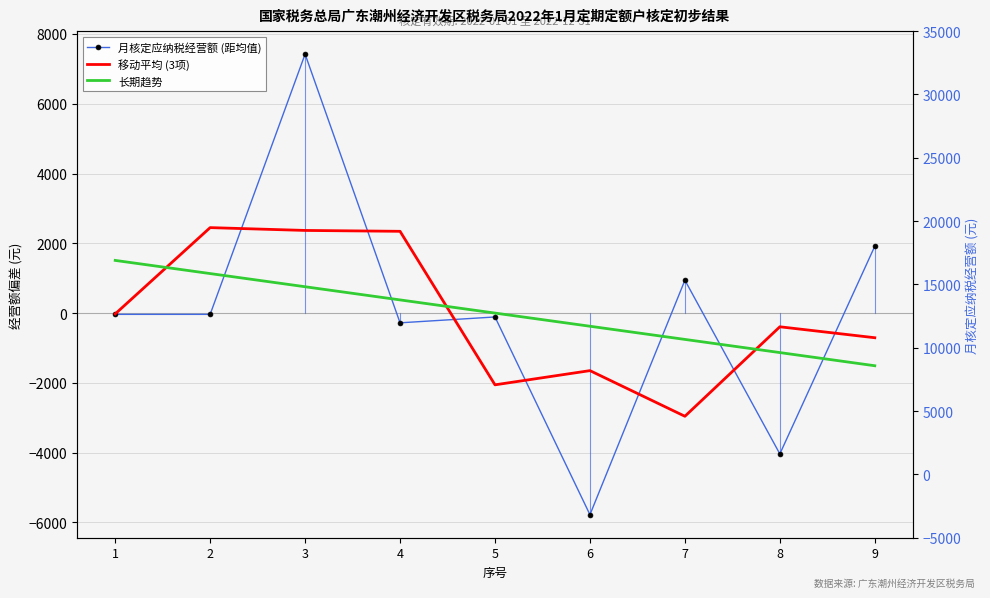

How many data points in 移动平均 (3项) are above -392?

4